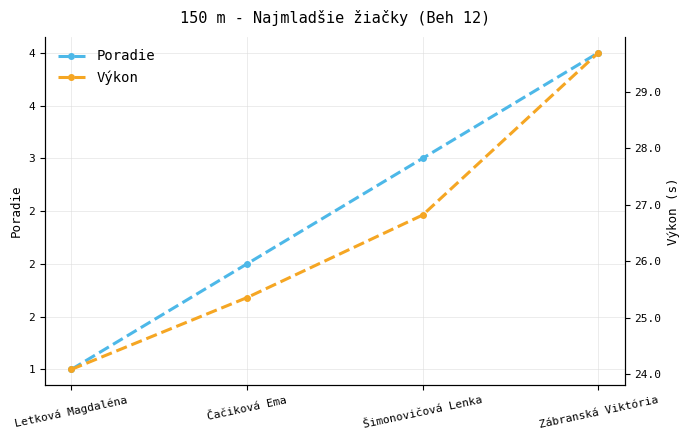

Which series has the largest range (max minus min)?

Výkon